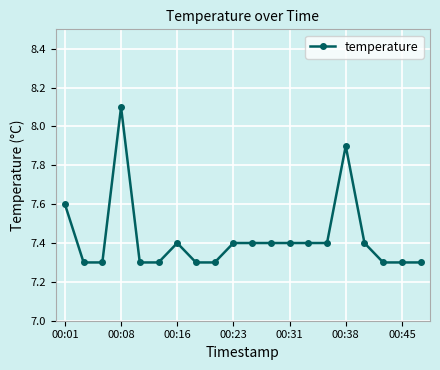

What is the average value?

7.4